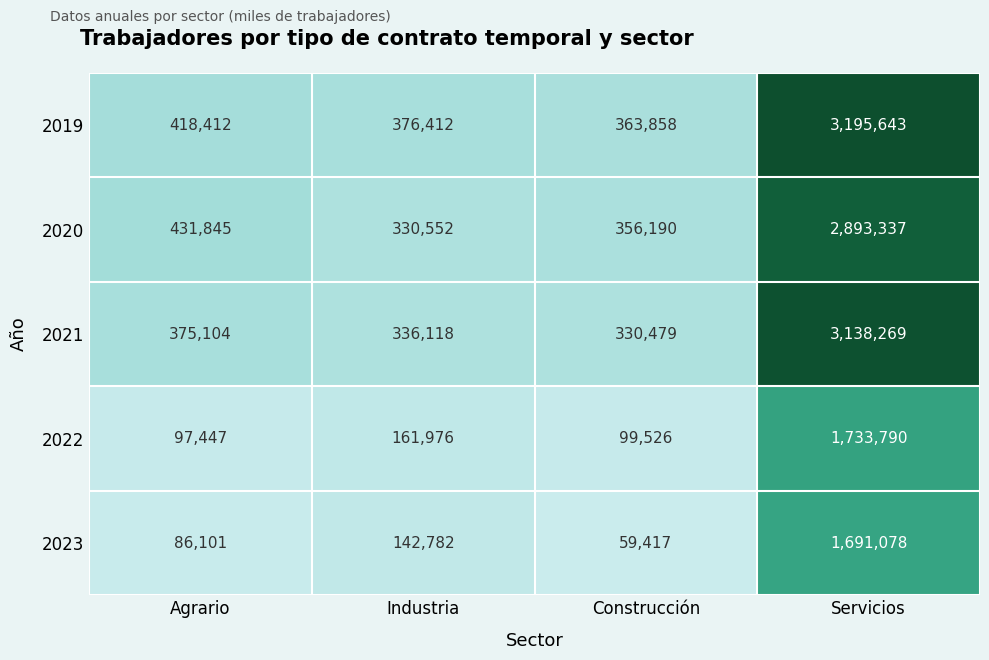

List the labels in order of 2020 value, largest first.

Servicios, Agrario, Construcción, Industria